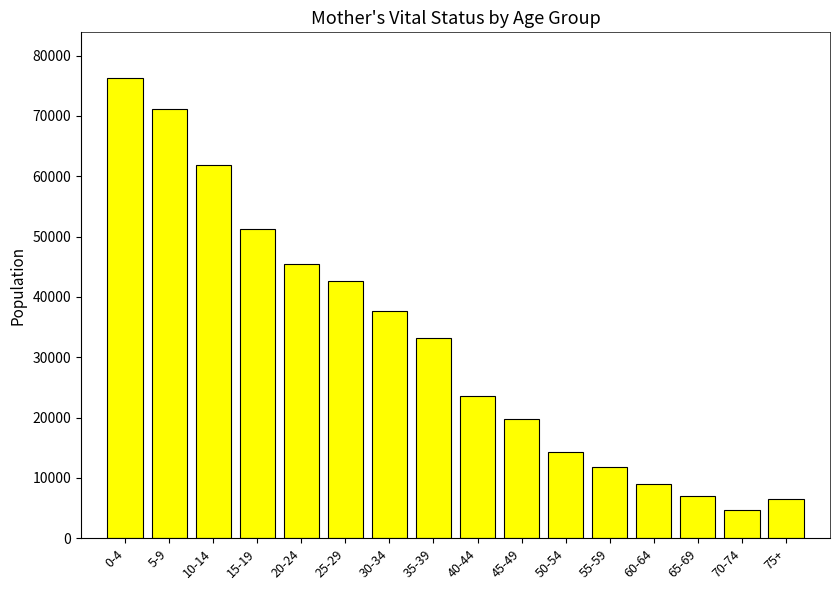

What is the label of the 11th bar from the left?

50-54